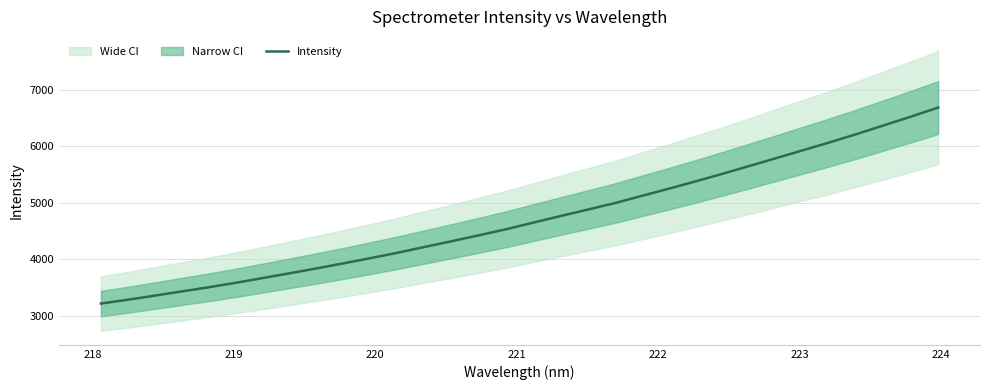

What is the difference between the maximum and minimum values?

3465.0